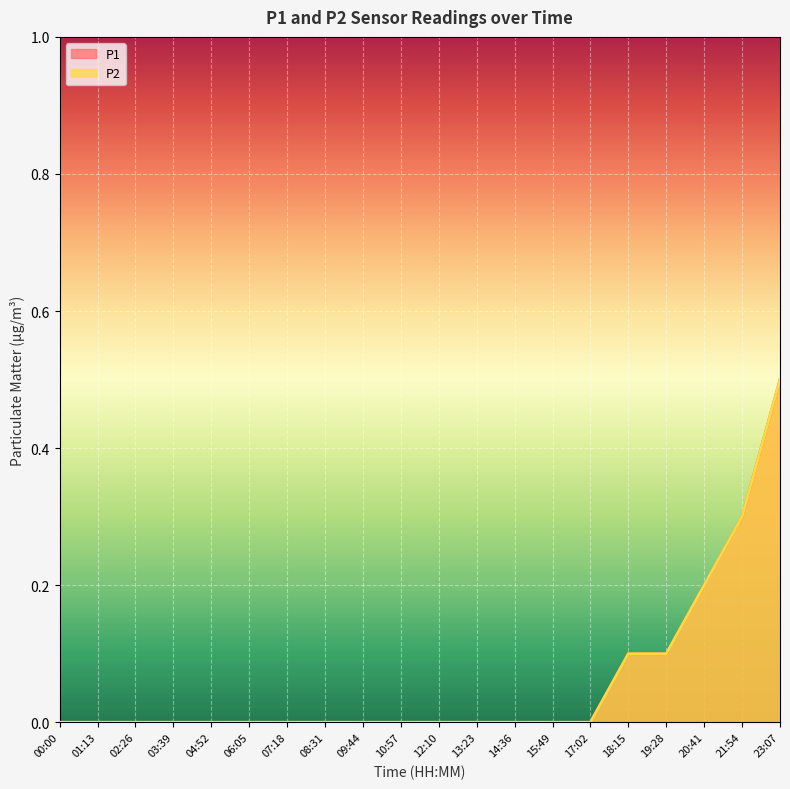

True or false: P1 has more than 1 interior local peaks.

False